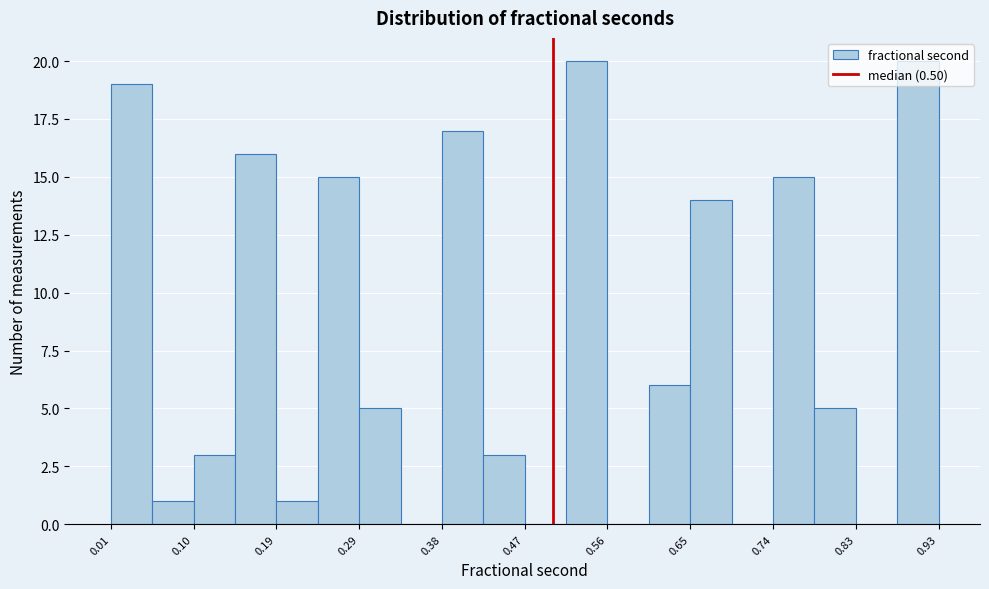

Reading left to right, transcribe this chart: for each bar, give the range it covers on the x-axis and its height. Neither the bar edges nor the heights are printed on the chart, so give them approximately, as read against the axes.

0.01 to 0.06: 19
0.06 to 0.10: 1
0.10 to 0.15: 3
0.15 to 0.19: 16
0.19 to 0.24: 1
0.24 to 0.29: 15
0.29 to 0.33: 5
0.33 to 0.38: 0
0.38 to 0.42: 17
0.42 to 0.47: 3
0.47 to 0.51: 0
0.51 to 0.56: 20
0.56 to 0.61: 0
0.61 to 0.65: 6
0.65 to 0.70: 14
0.70 to 0.74: 0
0.74 to 0.79: 15
0.79 to 0.83: 5
0.83 to 0.88: 0
0.88 to 0.93: 20